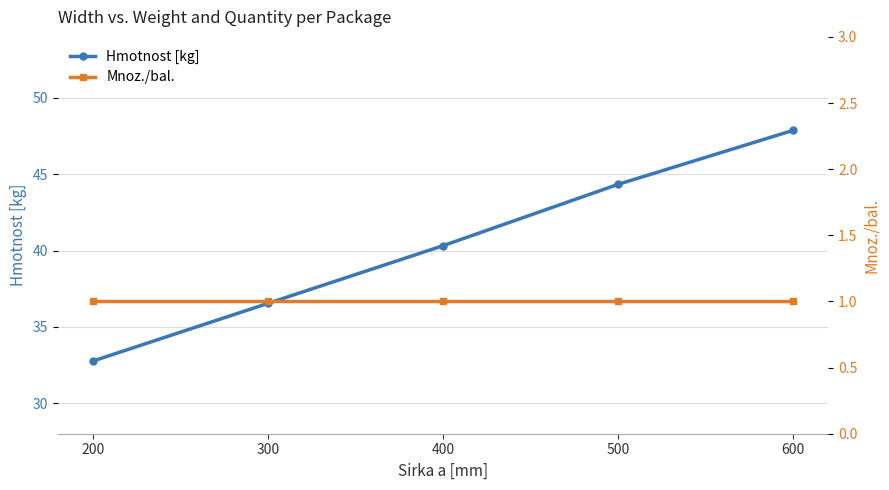

Reading left to right, transcribe all the data shown in this chart.

Hmotnost [kg]: 32.8	36.5	40.3	44.3	47.9
Mnoz./bal.: 1.0	1.0	1.0	1.0	1.0